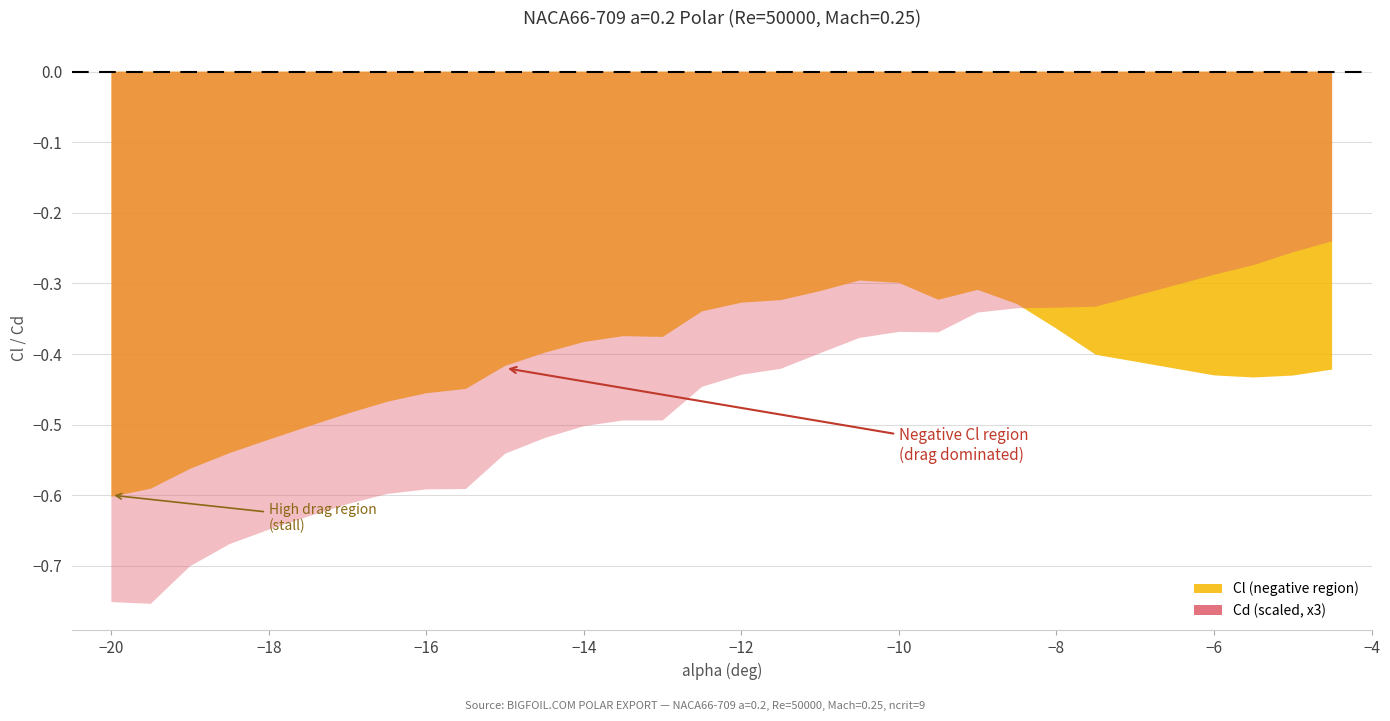

What is the difference between the maximum and minimum values?

0.3